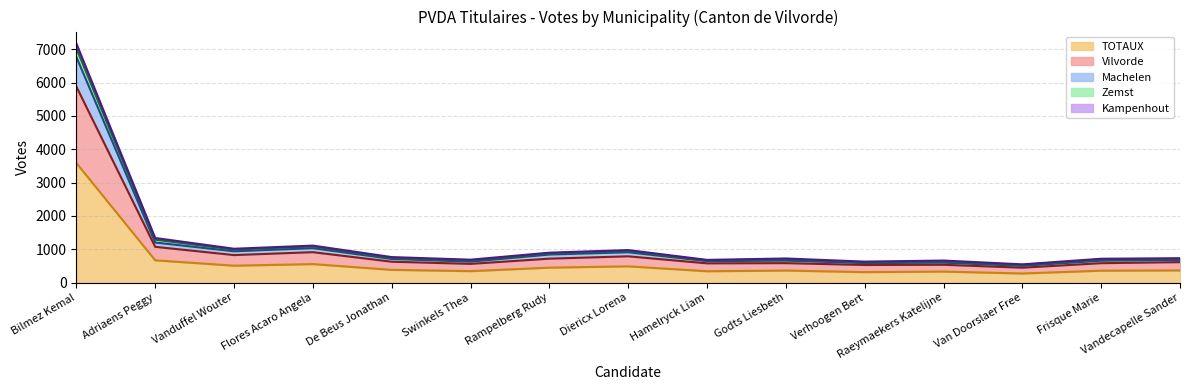

Which label corresponds to the smallest value in the chart?

Van Doorslaer Free